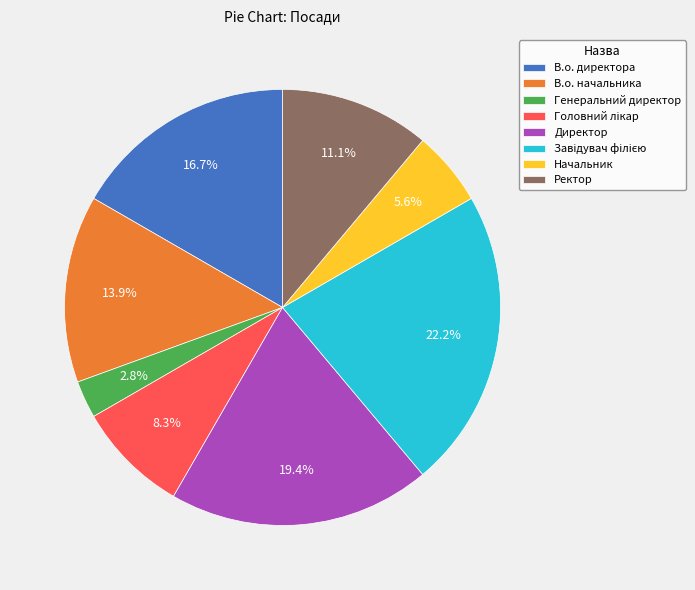

Combined, what portion of the pie is Ректор and В.о. директора?

27.8%